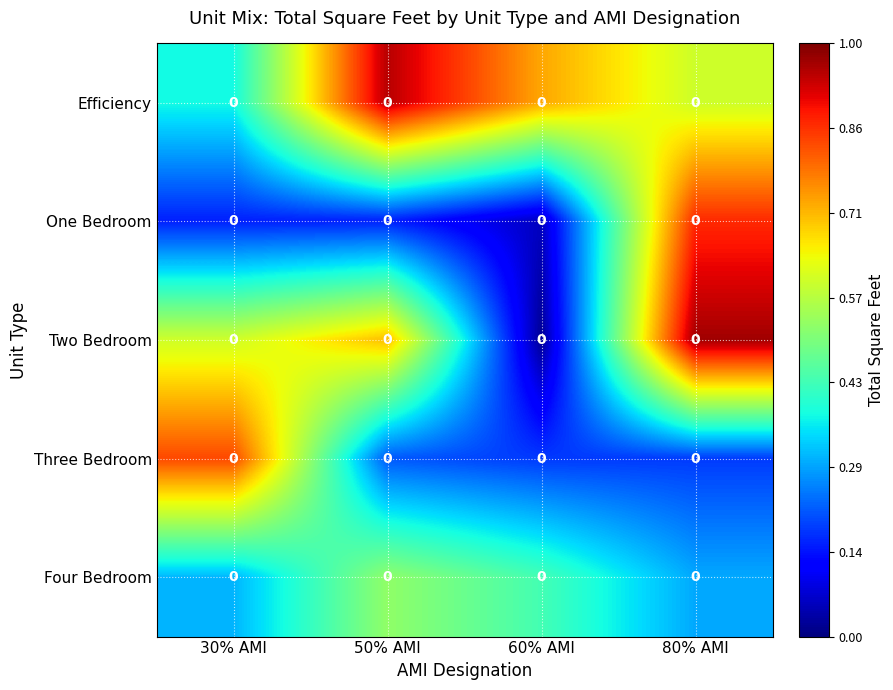

What is the difference between the highest and lowest values at 50% AMI?

0.8